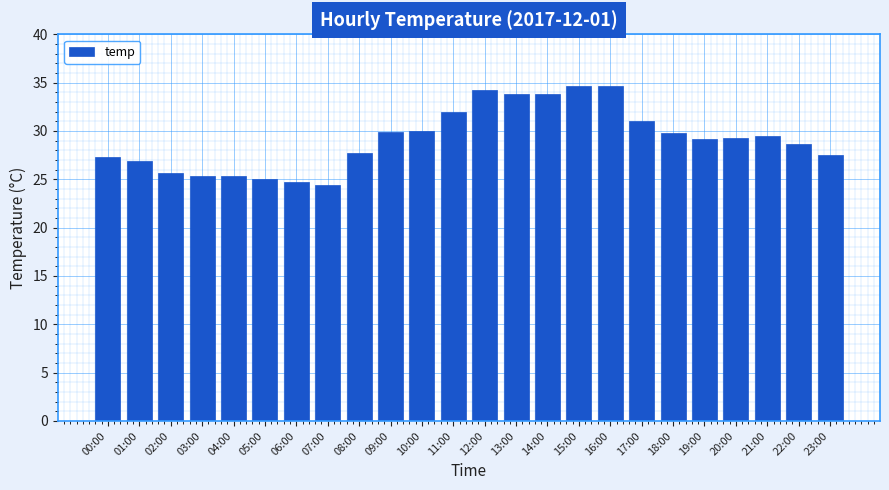

Approximately how many times larger is the value at 13:00 compared to 07:00?

1.4